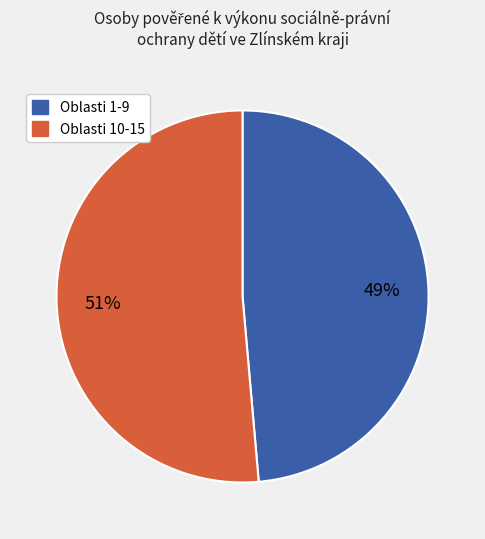

Is there a majority slice in this chart?

Yes